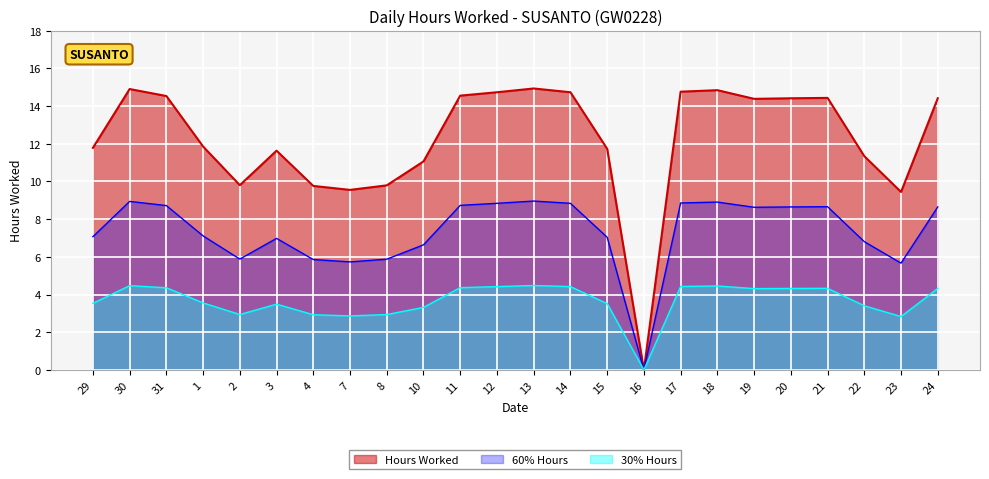

What is the change in value from 7 to 18?

+5.3